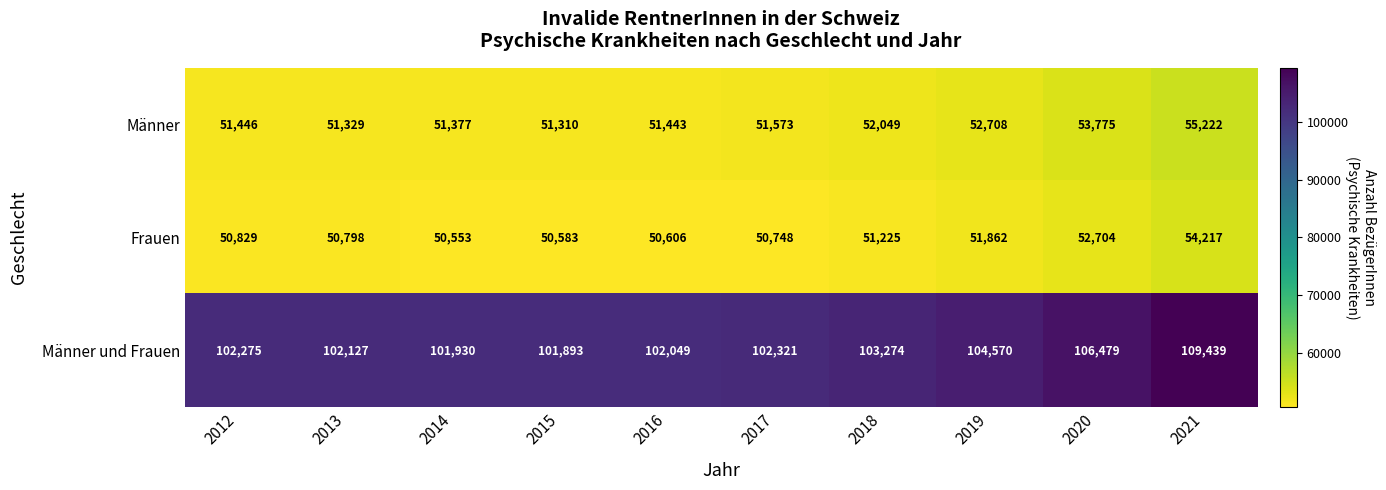

The value of Frauen at 2014 is 21555. True or false?

False